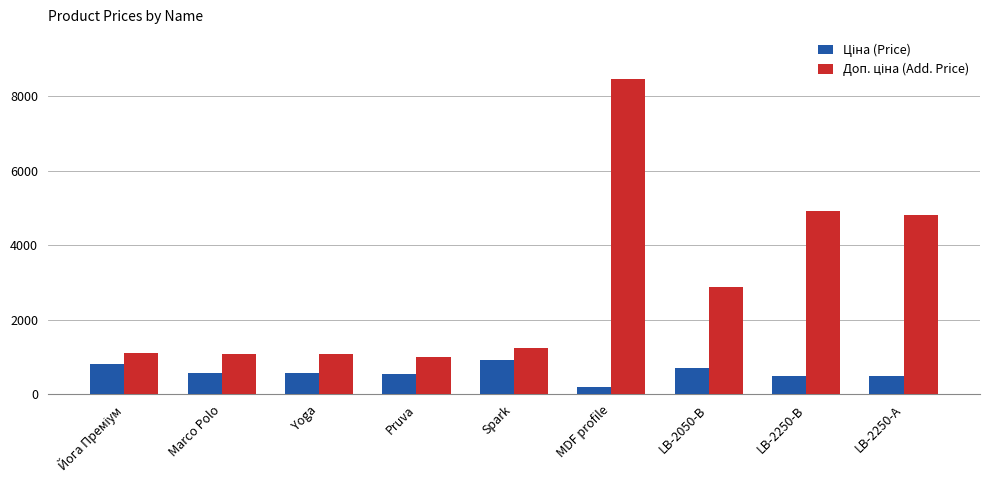

What position from the left is LB-2250-А?

9